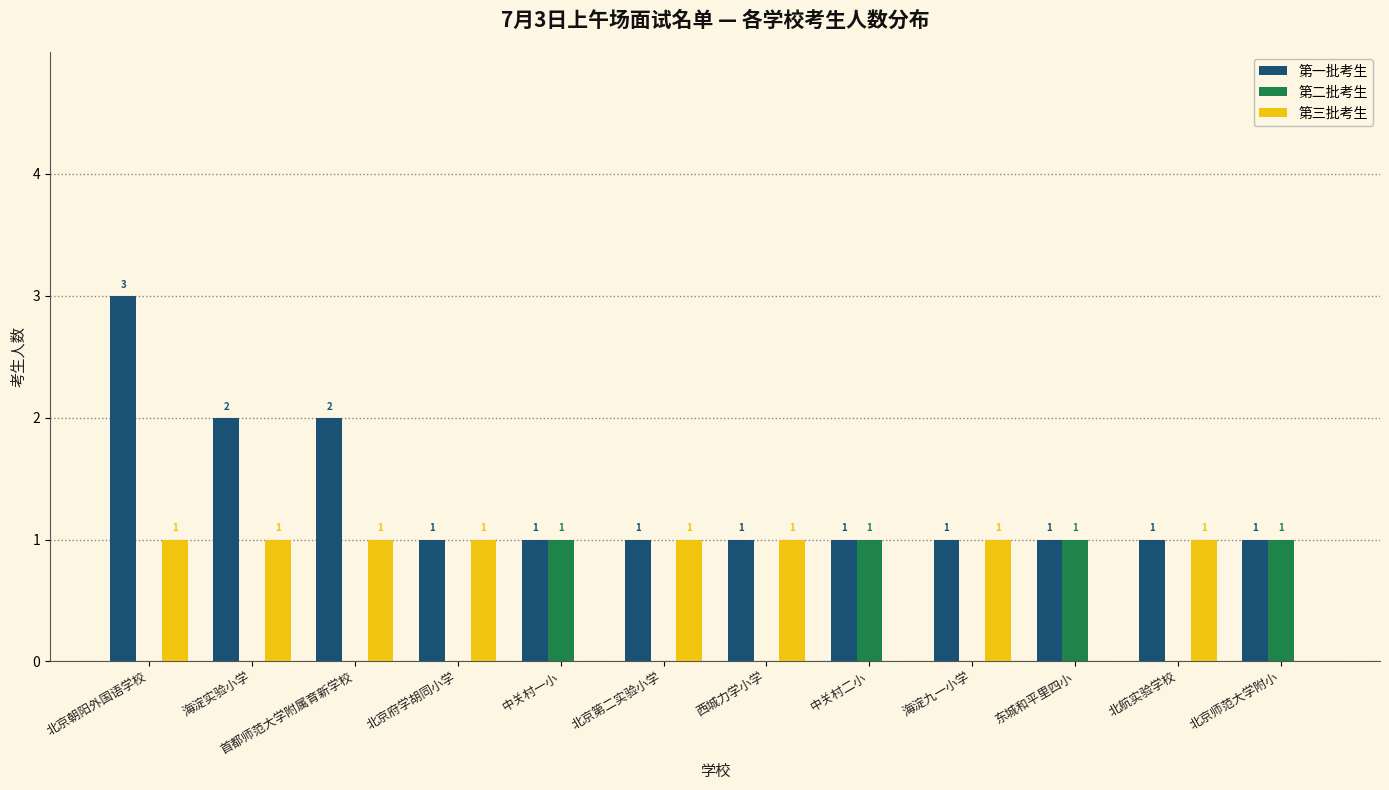

What is the maximum value shown in the chart?

3